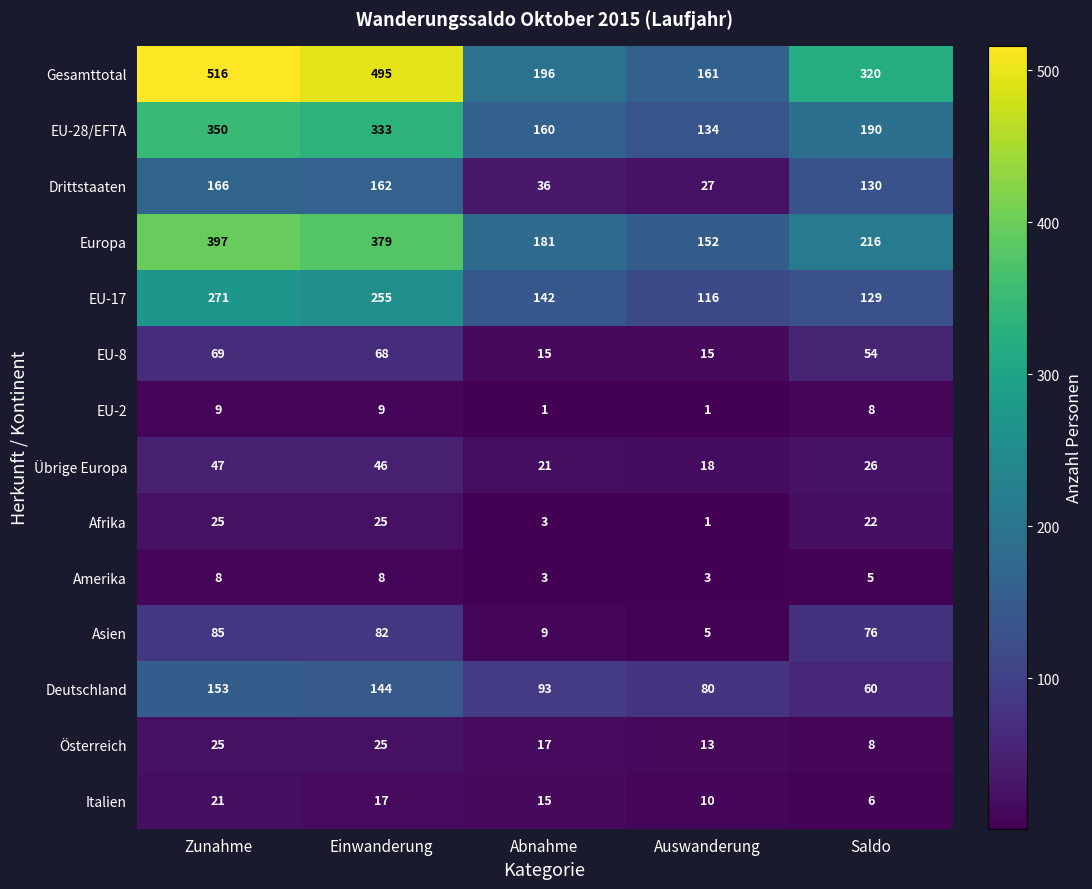

Count the number of data series in this chart.

14